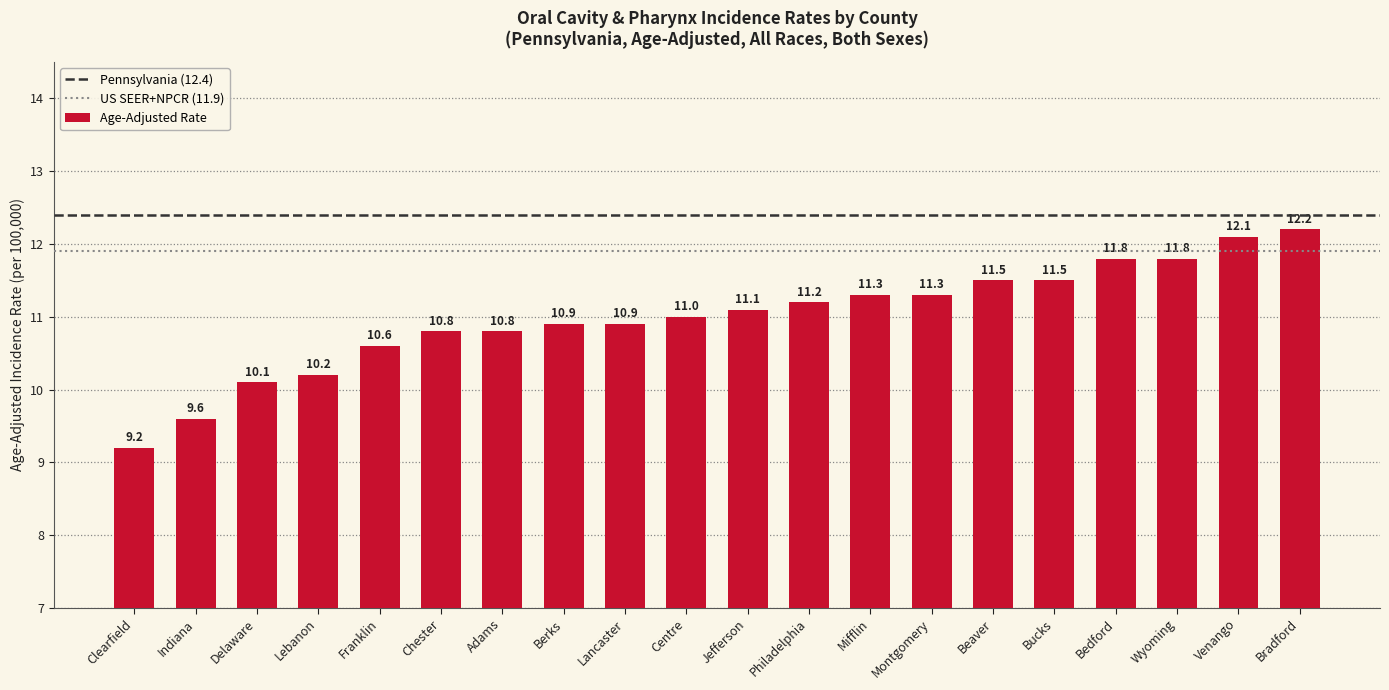

Approximately how many times larger is the value at Mifflin compared to Bedford?

1.0